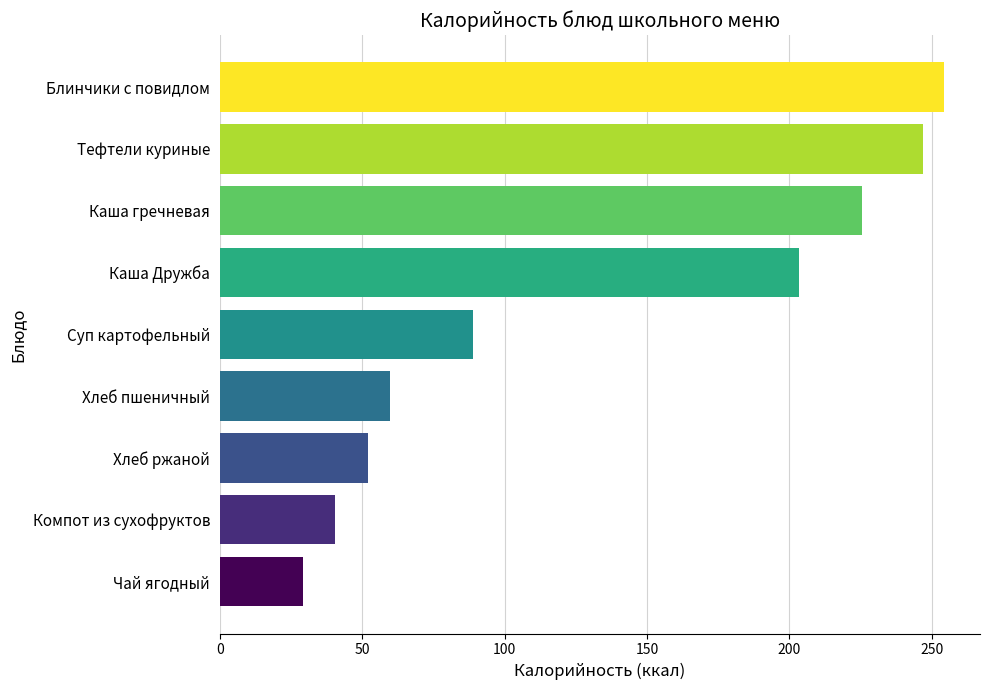

Reading top to bottom, what are all the values shown in this chart?

254.2	246.8	225.7	203.5	89.0	59.7	52.2	40.4	29.1